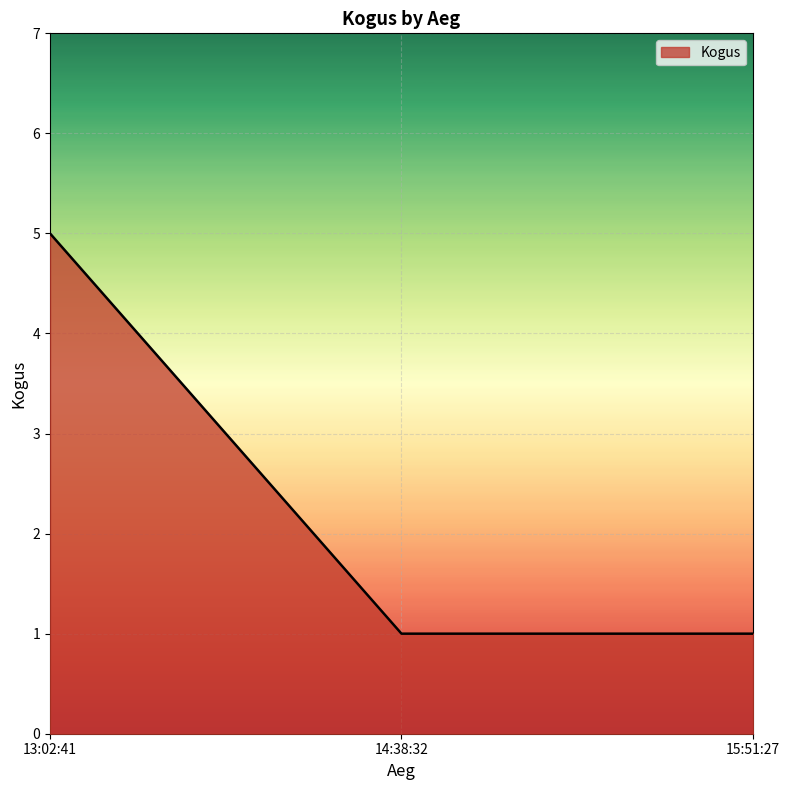

What is the ratio of the value at 15:51:27 to the value at 14:38:32?

1.0